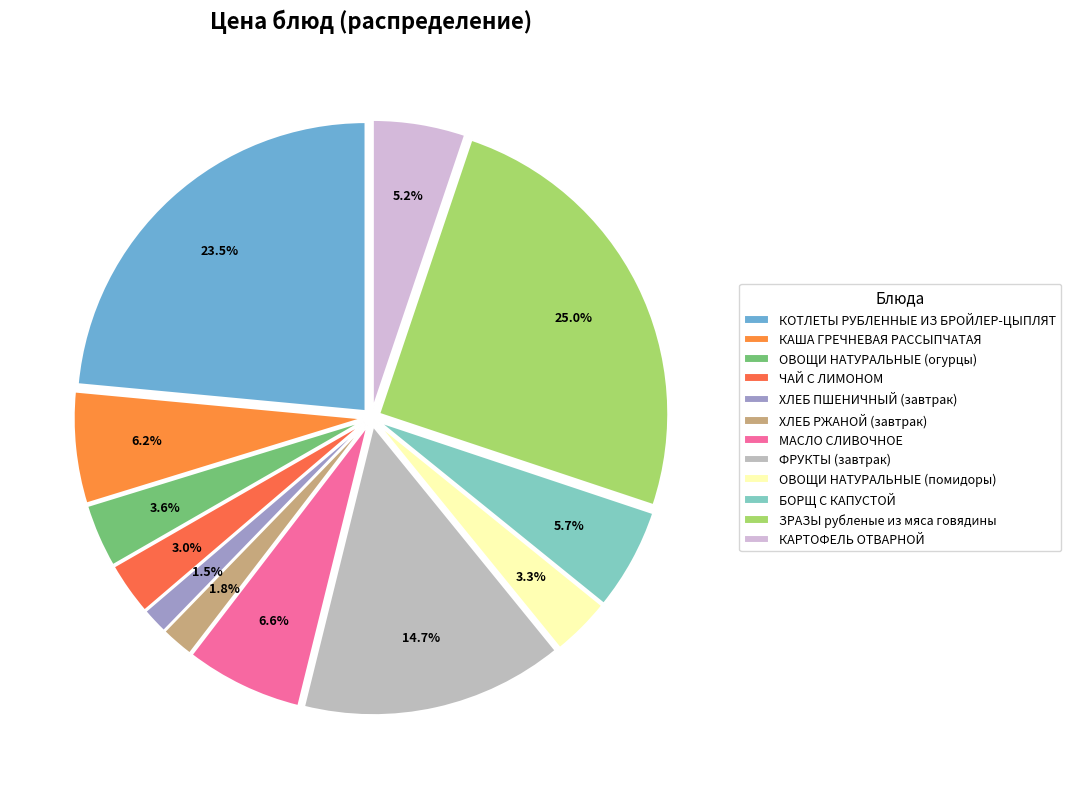

Count the number of slices in the pie.

12